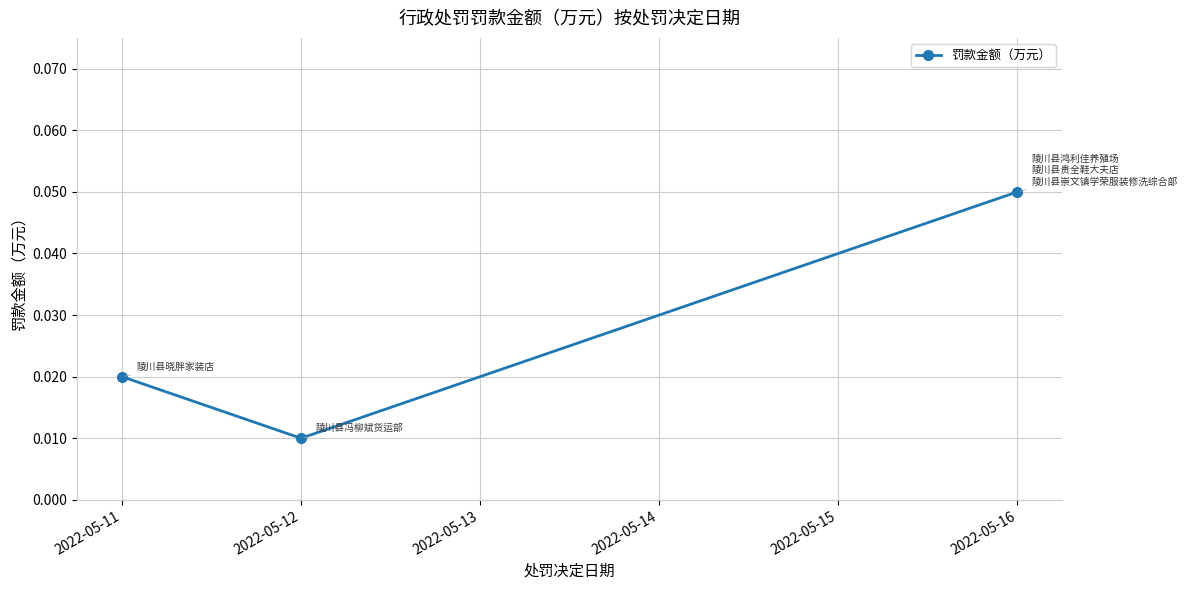

Which has a higher value, 2022-05-12 or 2022-05-11?

2022-05-11